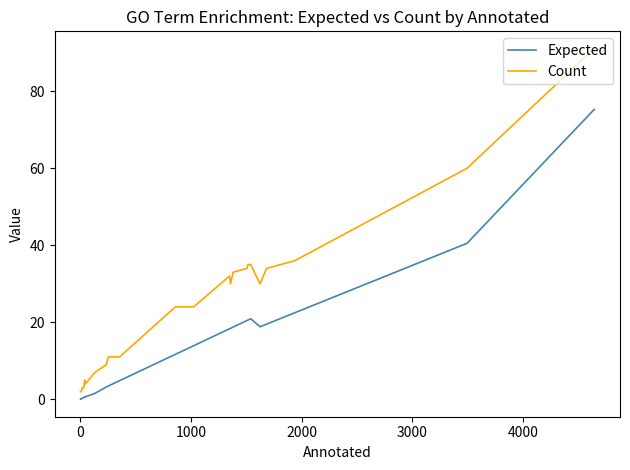

What are all the series names shown in the legend?

Expected, Count